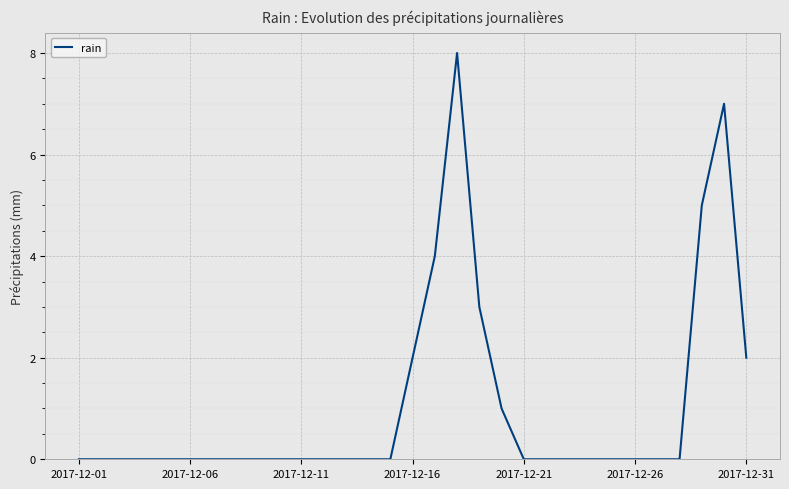

What is the difference between the maximum and minimum values?

8